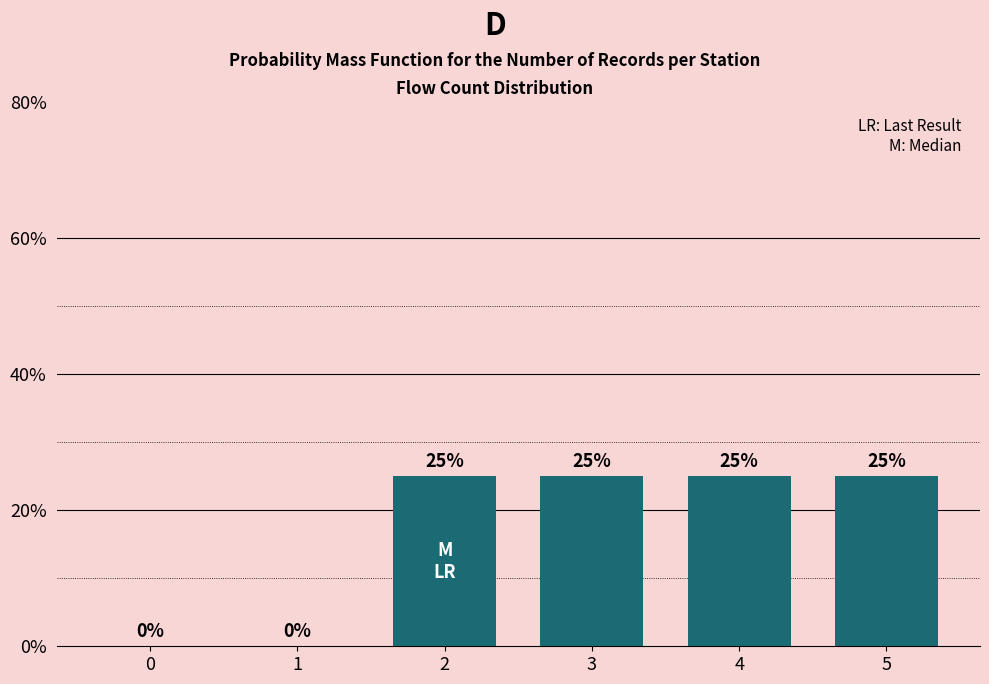

Reading left to right, extract all data points from this chart.

0=0	1=0	2=25	3=25	4=25	5=25